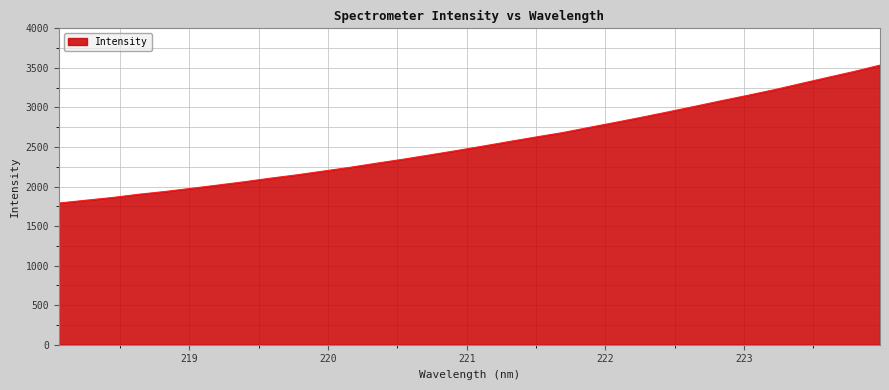

What is the smallest value displayed?

1791.5